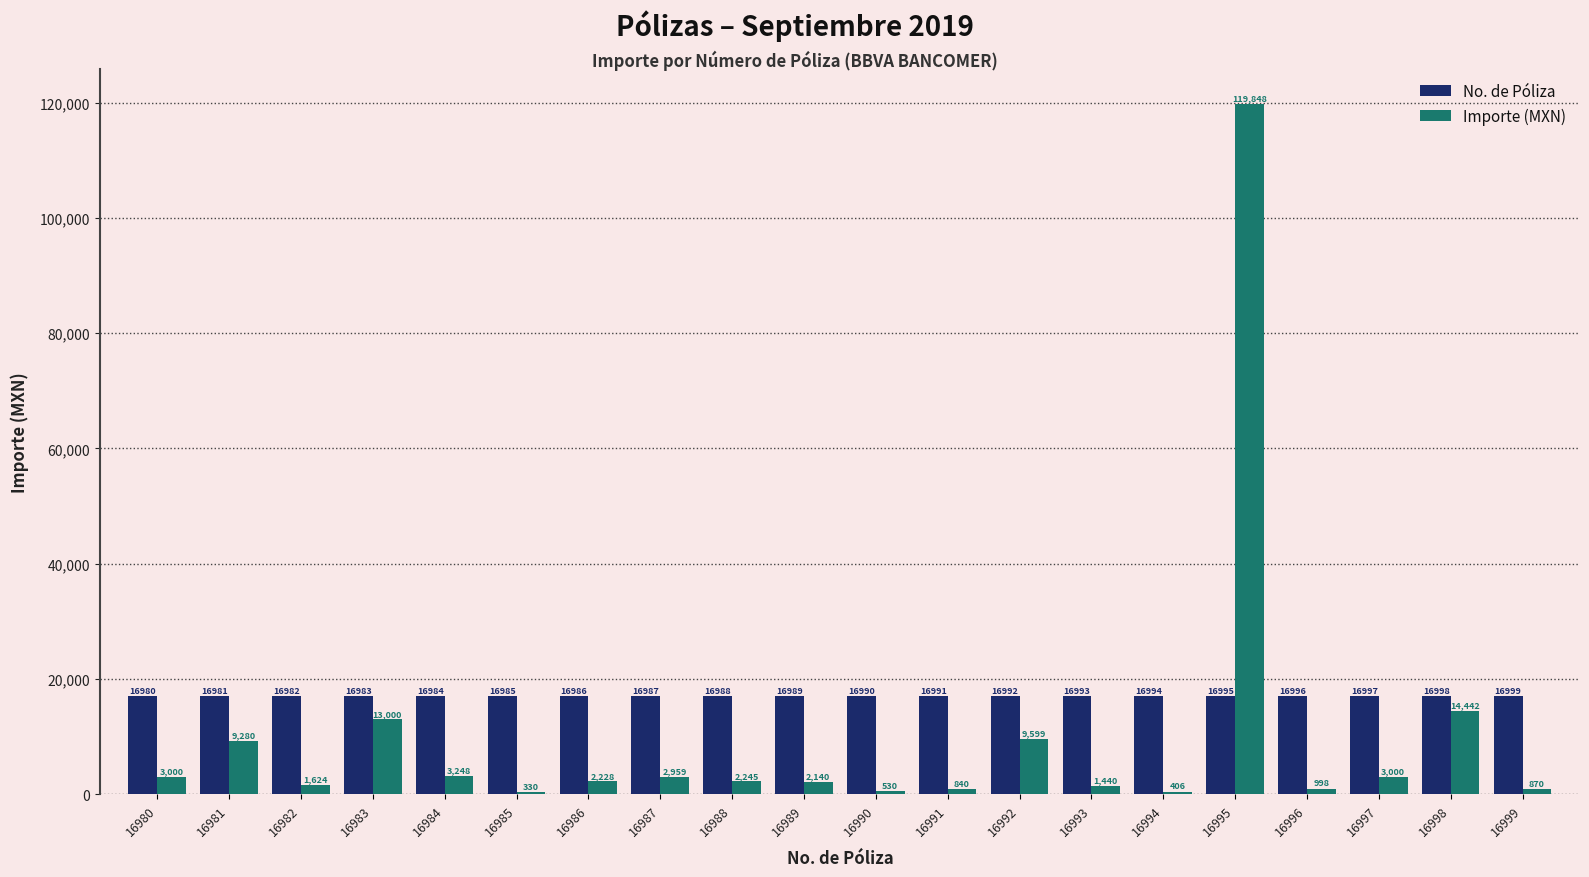

Is the value of Importe (MXN) at 16980 greater than the value of No. de Póliza at 16982?

No